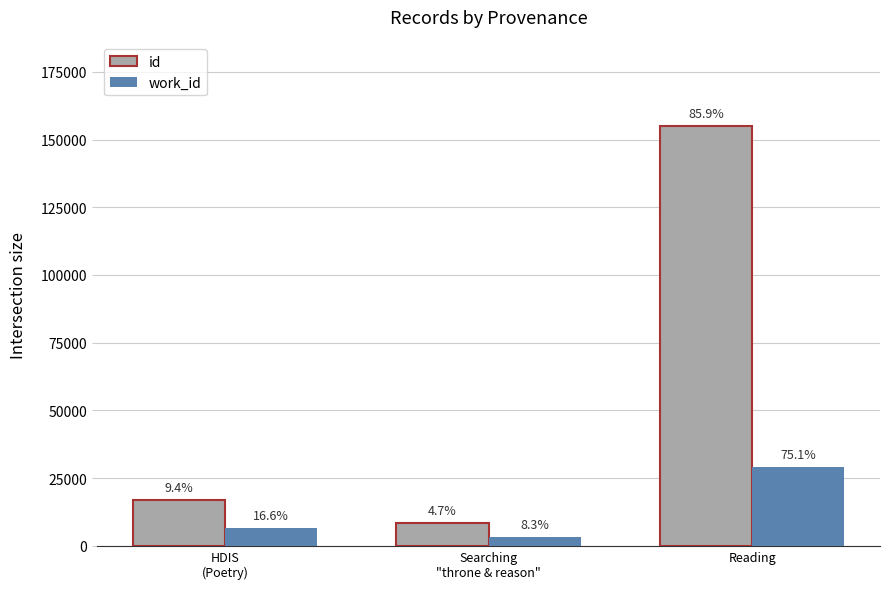

How many bars are there in each group?

2